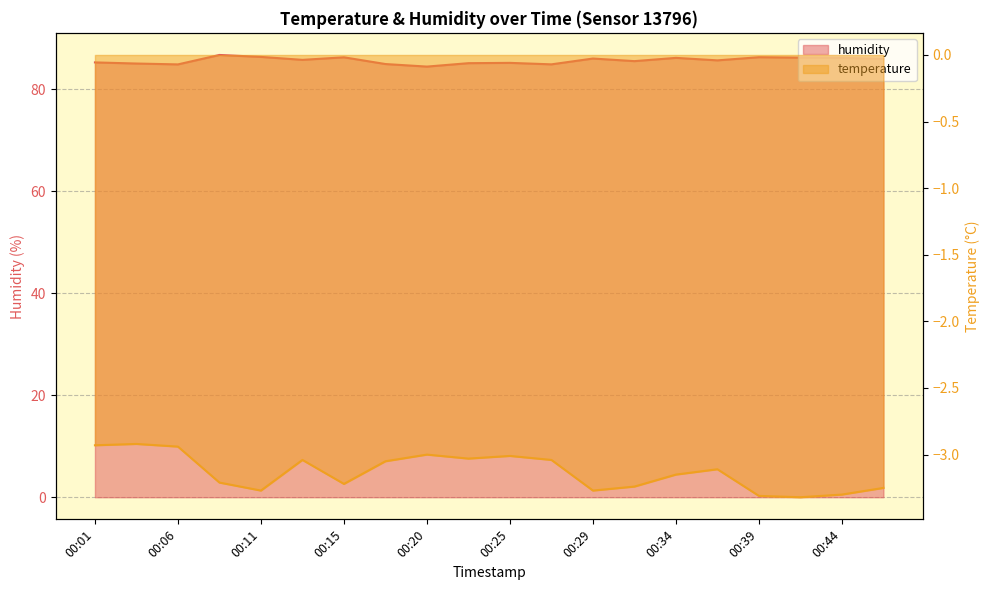

What value does the humidity series have at 00:22?

85.1